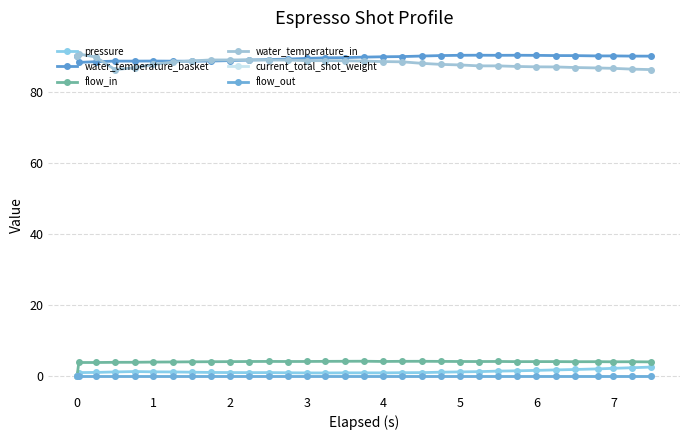

Does the chart have visible grid lines?

Yes